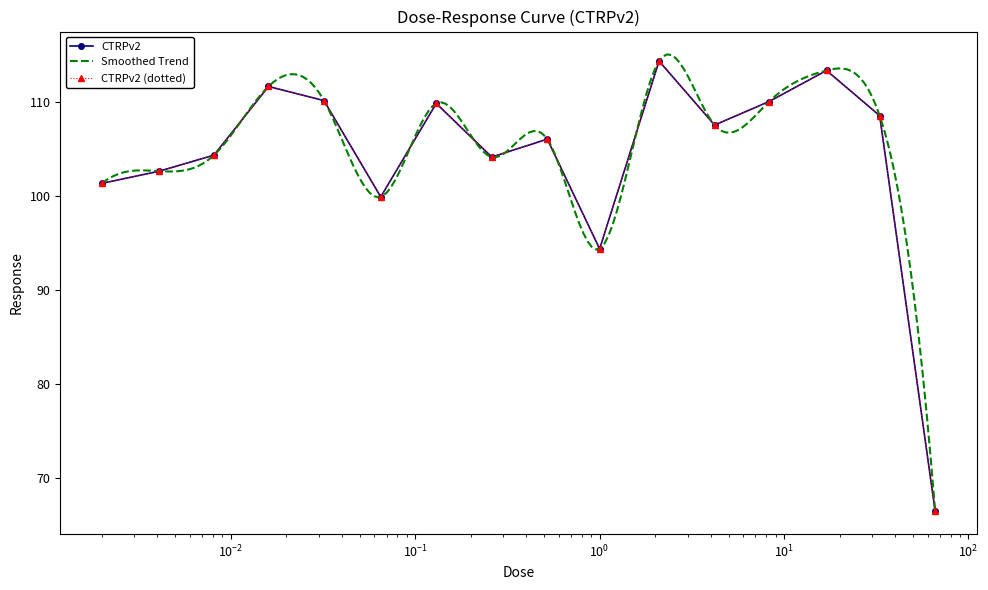

Which category has the highest value across all series?

2.1